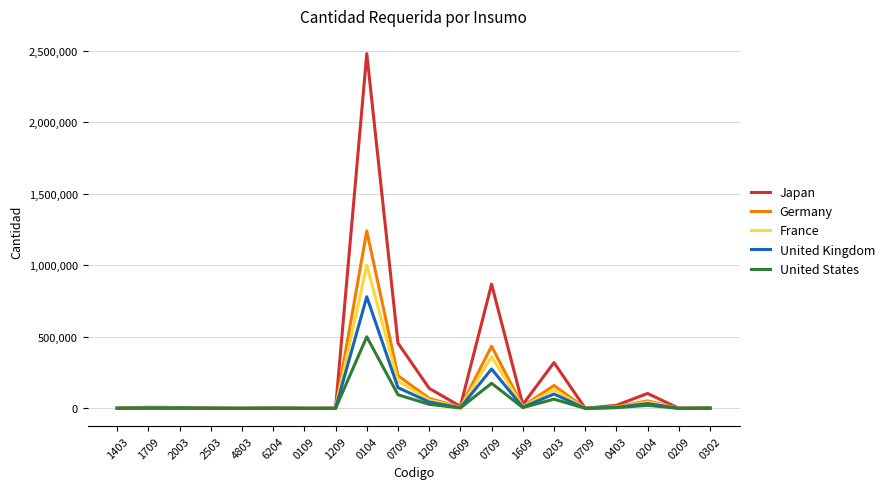

Does the chart have visible grid lines?

Yes